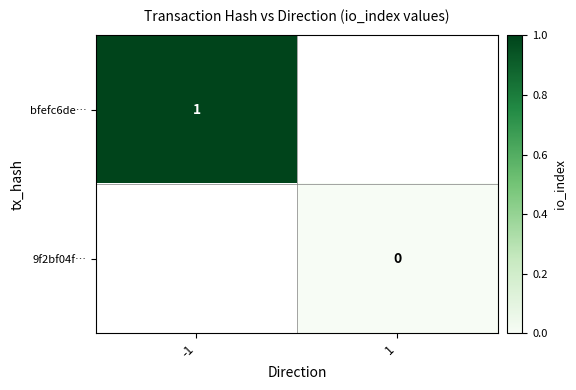

The value of bfefc6de… at -1 is 1. True or false?

True